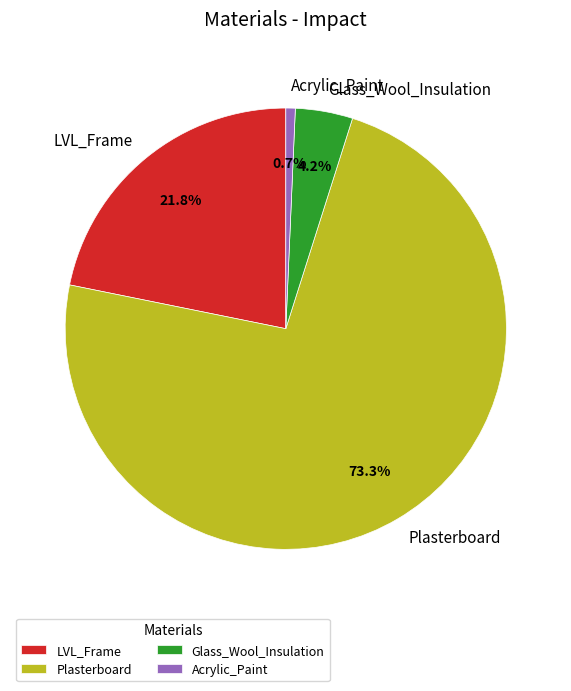

Does Acrylic_Paint represent more than half of the total?

No